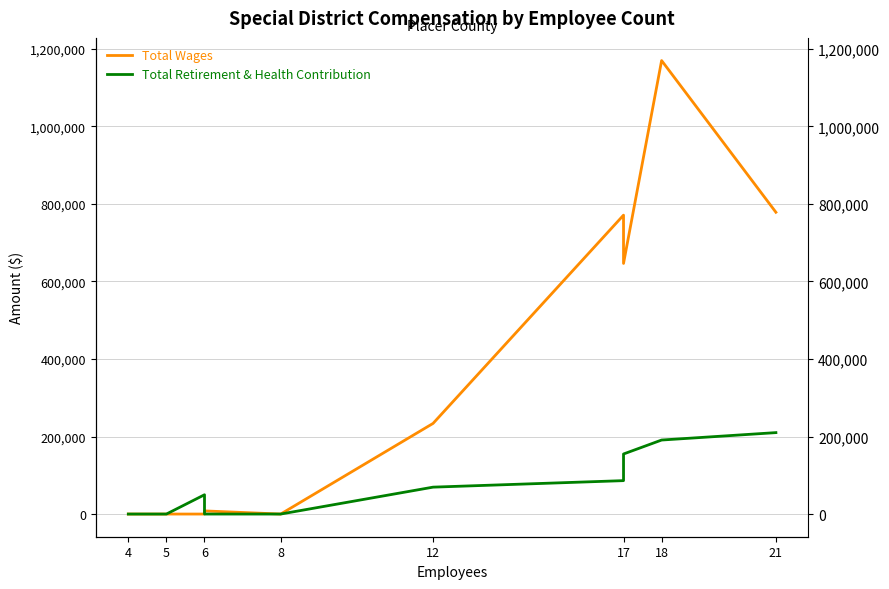

What is the highest value of the Total Wages series?

1169611